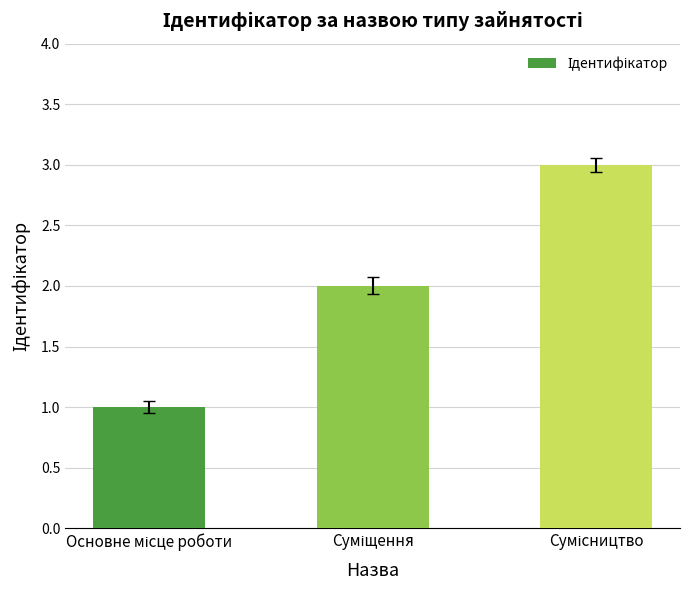

What is the value of the 1st bar from the left?

1